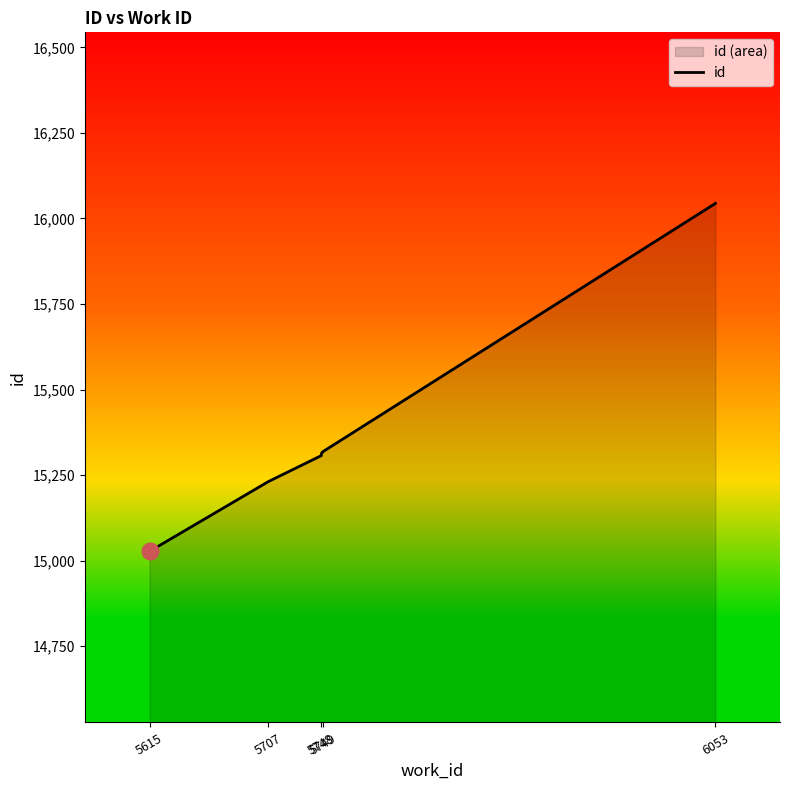

Reading right to left, transcribe all the data shown in this chart.

16044	15318	15317	15313	15307	15231	15027